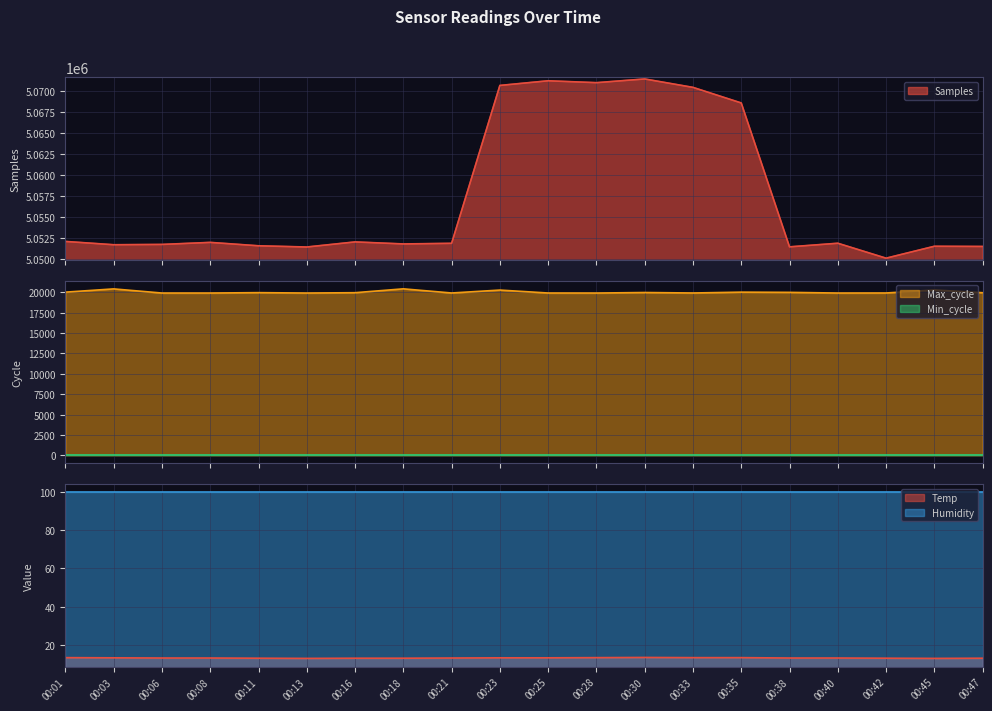

True or false: Samples and Max_cycle intersect in this chart.

False